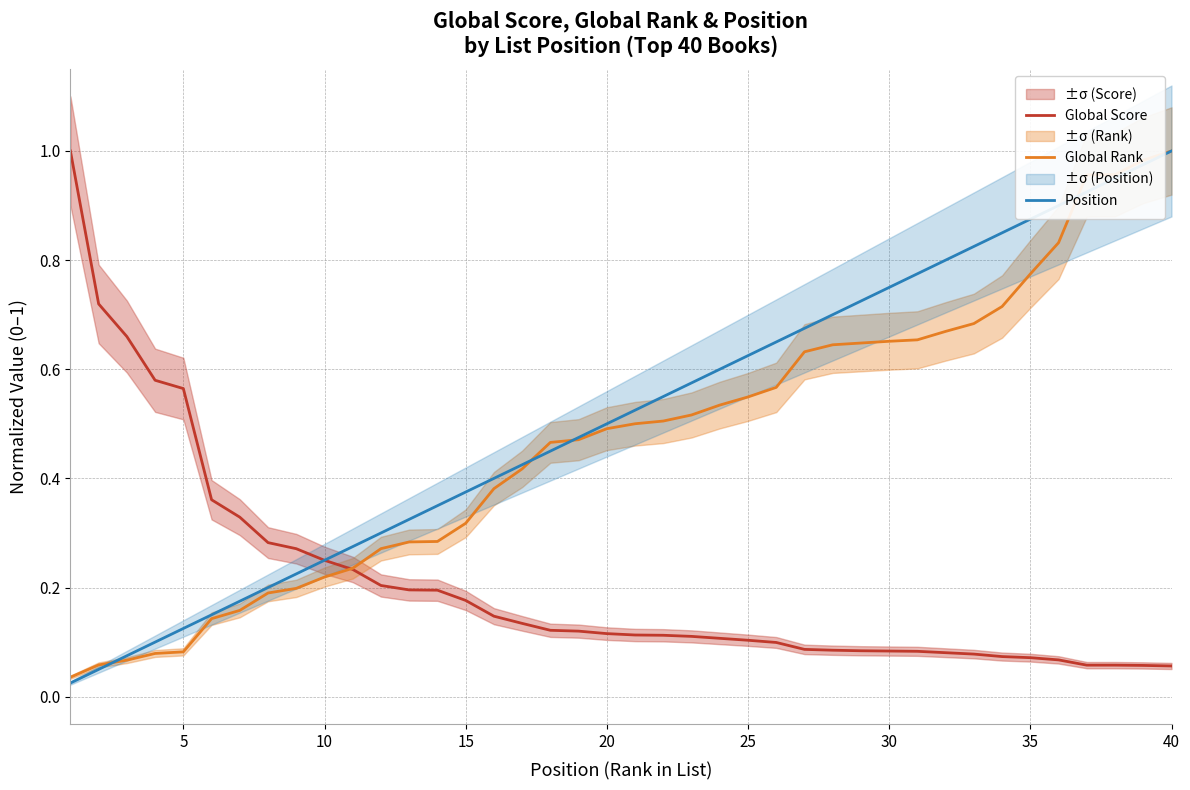

What is the average value of the Global Score series?

0.2